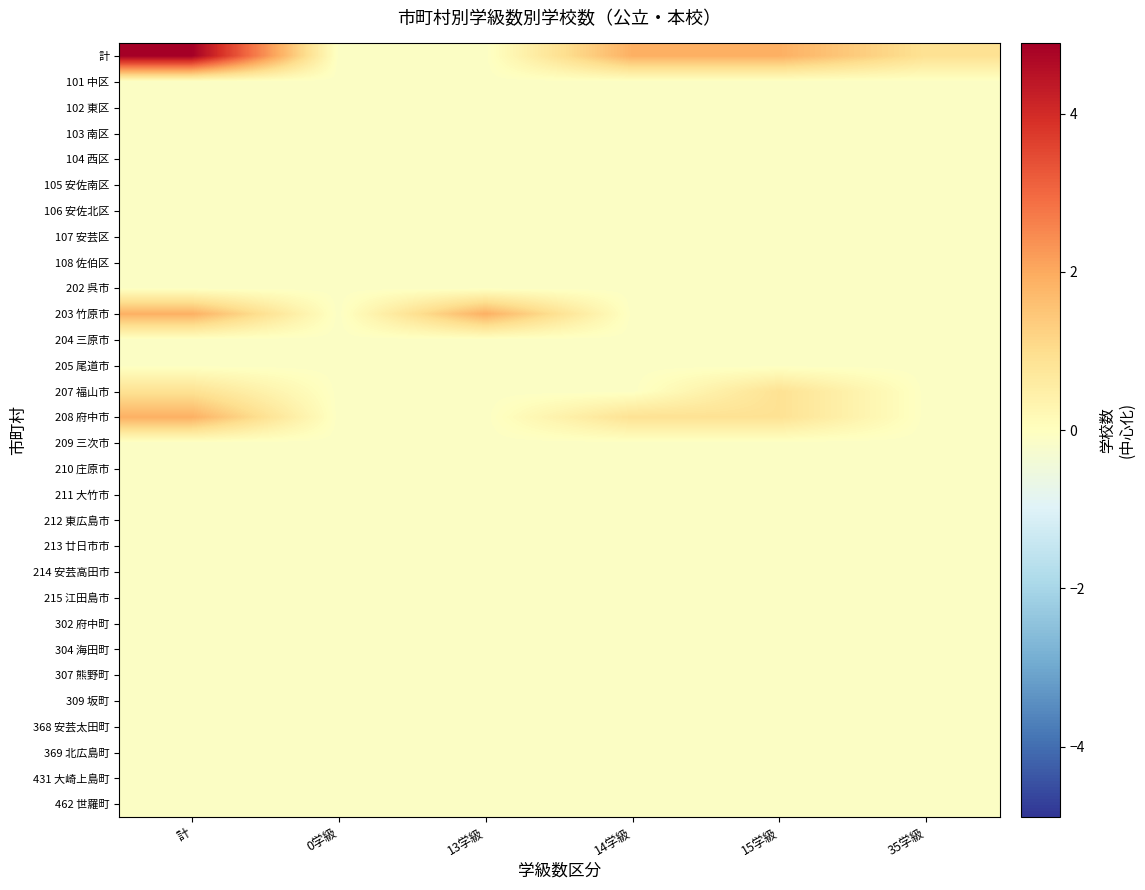

Reading left to right, list all the values displayed in this chart.

計: 計=4.9	0学級=-0.1	13学級=-0.1	14学級=1.9	15学級=1.9	35学級=0.9
101 中区: 計=-0.1	0学級=-0.1	13学級=-0.1	14学級=-0.1	15学級=-0.1	35学級=-0.1
102 東区: 計=-0.1	0学級=-0.1	13学級=-0.1	14学級=-0.1	15学級=-0.1	35学級=-0.1
103 南区: 計=-0.1	0学級=-0.1	13学級=-0.1	14学級=-0.1	15学級=-0.1	35学級=-0.1
104 西区: 計=-0.1	0学級=-0.1	13学級=-0.1	14学級=-0.1	15学級=-0.1	35学級=-0.1
105 安佐南区: 計=-0.1	0学級=-0.1	13学級=-0.1	14学級=-0.1	15学級=-0.1	35学級=-0.1
106 安佐北区: 計=-0.1	0学級=-0.1	13学級=-0.1	14学級=-0.1	15学級=-0.1	35学級=-0.1
107 安芸区: 計=-0.1	0学級=-0.1	13学級=-0.1	14学級=-0.1	15学級=-0.1	35学級=-0.1
108 佐伯区: 計=-0.1	0学級=-0.1	13学級=-0.1	14学級=-0.1	15学級=-0.1	35学級=-0.1
202 呉市: 計=-0.1	0学級=-0.1	13学級=-0.1	14学級=-0.1	15学級=-0.1	35学級=-0.1
203 竹原市: 計=1.9	0学級=-0.1	13学級=1.9	14学級=-0.1	15学級=-0.1	35学級=-0.1
204 三原市: 計=-0.1	0学級=-0.1	13学級=-0.1	14学級=-0.1	15学級=-0.1	35学級=-0.1
205 尾道市: 計=-0.1	0学級=-0.1	13学級=-0.1	14学級=-0.1	15学級=-0.1	35学級=-0.1
207 福山市: 計=0.9	0学級=-0.1	13学級=-0.1	14学級=-0.1	15学級=0.9	35学級=-0.1
208 府中市: 計=1.9	0学級=-0.1	13学級=-0.1	14学級=0.9	15学級=0.9	35学級=-0.1
209 三次市: 計=-0.1	0学級=-0.1	13学級=-0.1	14学級=-0.1	15学級=-0.1	35学級=-0.1
210 庄原市: 計=-0.1	0学級=-0.1	13学級=-0.1	14学級=-0.1	15学級=-0.1	35学級=-0.1
211 大竹市: 計=-0.1	0学級=-0.1	13学級=-0.1	14学級=-0.1	15学級=-0.1	35学級=-0.1
212 東広島市: 計=-0.1	0学級=-0.1	13学級=-0.1	14学級=-0.1	15学級=-0.1	35学級=-0.1
213 廿日市市: 計=-0.1	0学級=-0.1	13学級=-0.1	14学級=-0.1	15学級=-0.1	35学級=-0.1
214 安芸高田市: 計=-0.1	0学級=-0.1	13学級=-0.1	14学級=-0.1	15学級=-0.1	35学級=-0.1
215 江田島市: 計=-0.1	0学級=-0.1	13学級=-0.1	14学級=-0.1	15学級=-0.1	35学級=-0.1
302 府中町: 計=-0.1	0学級=-0.1	13学級=-0.1	14学級=-0.1	15学級=-0.1	35学級=-0.1
304 海田町: 計=-0.1	0学級=-0.1	13学級=-0.1	14学級=-0.1	15学級=-0.1	35学級=-0.1
307 熊野町: 計=-0.1	0学級=-0.1	13学級=-0.1	14学級=-0.1	15学級=-0.1	35学級=-0.1
309 坂町: 計=-0.1	0学級=-0.1	13学級=-0.1	14学級=-0.1	15学級=-0.1	35学級=-0.1
368 安芸太田町: 計=-0.1	0学級=-0.1	13学級=-0.1	14学級=-0.1	15学級=-0.1	35学級=-0.1
369 北広島町: 計=-0.1	0学級=-0.1	13学級=-0.1	14学級=-0.1	15学級=-0.1	35学級=-0.1
431 大崎上島町: 計=-0.1	0学級=-0.1	13学級=-0.1	14学級=-0.1	15学級=-0.1	35学級=-0.1
462 世羅町: 計=-0.1	0学級=-0.1	13学級=-0.1	14学級=-0.1	15学級=-0.1	35学級=-0.1